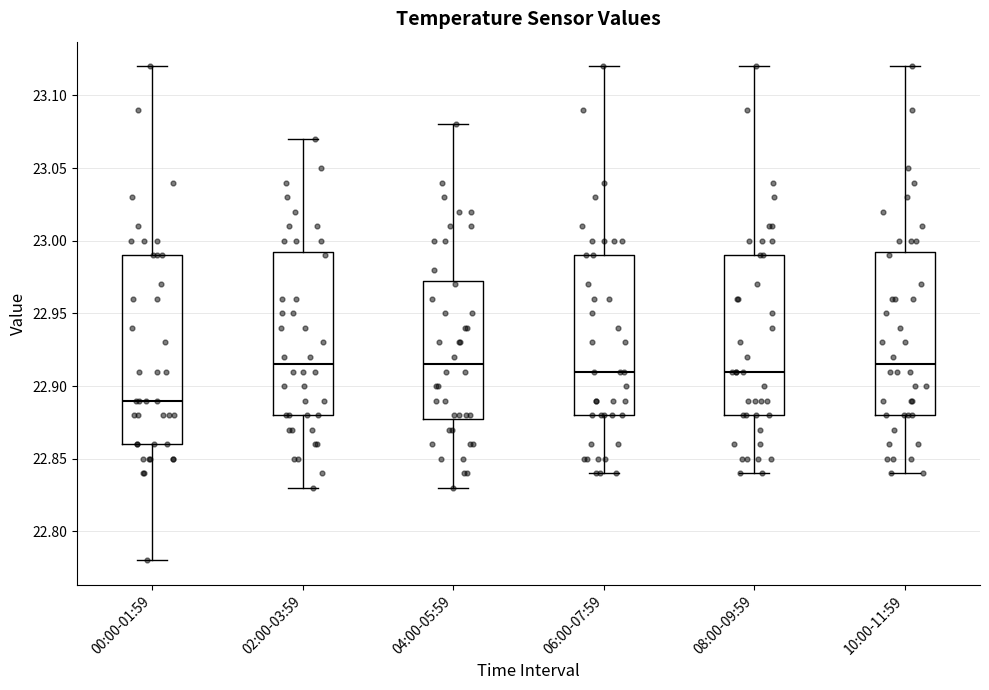

Reading left to right, read every box against the y-axis: the position of its median line, the range the box covers, and the ends of its whiskers. The values are not printed on the chart, so give them approximately, as read against the axis.

00:00-01:59: median 22.890, box 22.860 to 22.990, whiskers 22.780 to 23.120
02:00-03:59: median 22.915, box 22.880 to 22.995, whiskers 22.830 to 23.070
04:00-05:59: median 22.915, box 22.880 to 22.975, whiskers 22.830 to 23.080
06:00-07:59: median 22.910, box 22.880 to 22.990, whiskers 22.840 to 23.120
08:00-09:59: median 22.910, box 22.880 to 22.990, whiskers 22.840 to 23.120
10:00-11:59: median 22.915, box 22.880 to 22.995, whiskers 22.840 to 23.120